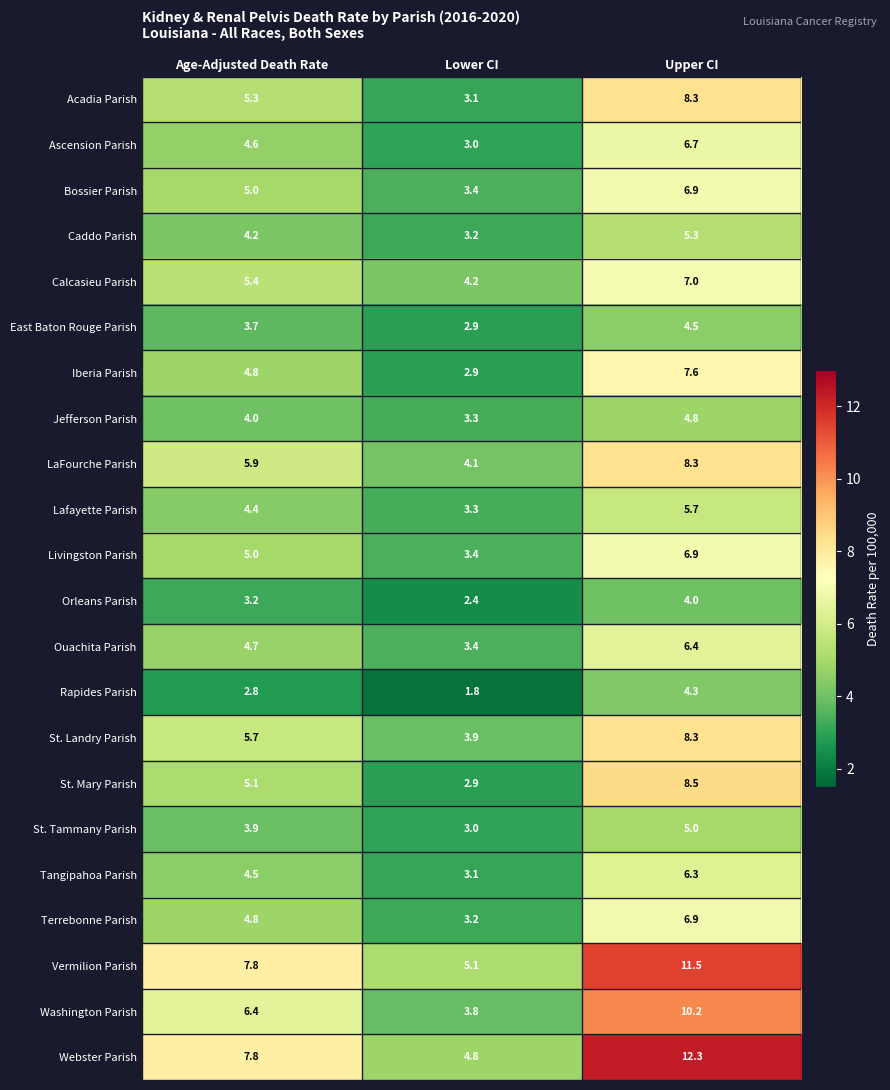

Between Age-Adjusted Death Rate and Upper CI, which series saw the biggest shift?

Webster Parish